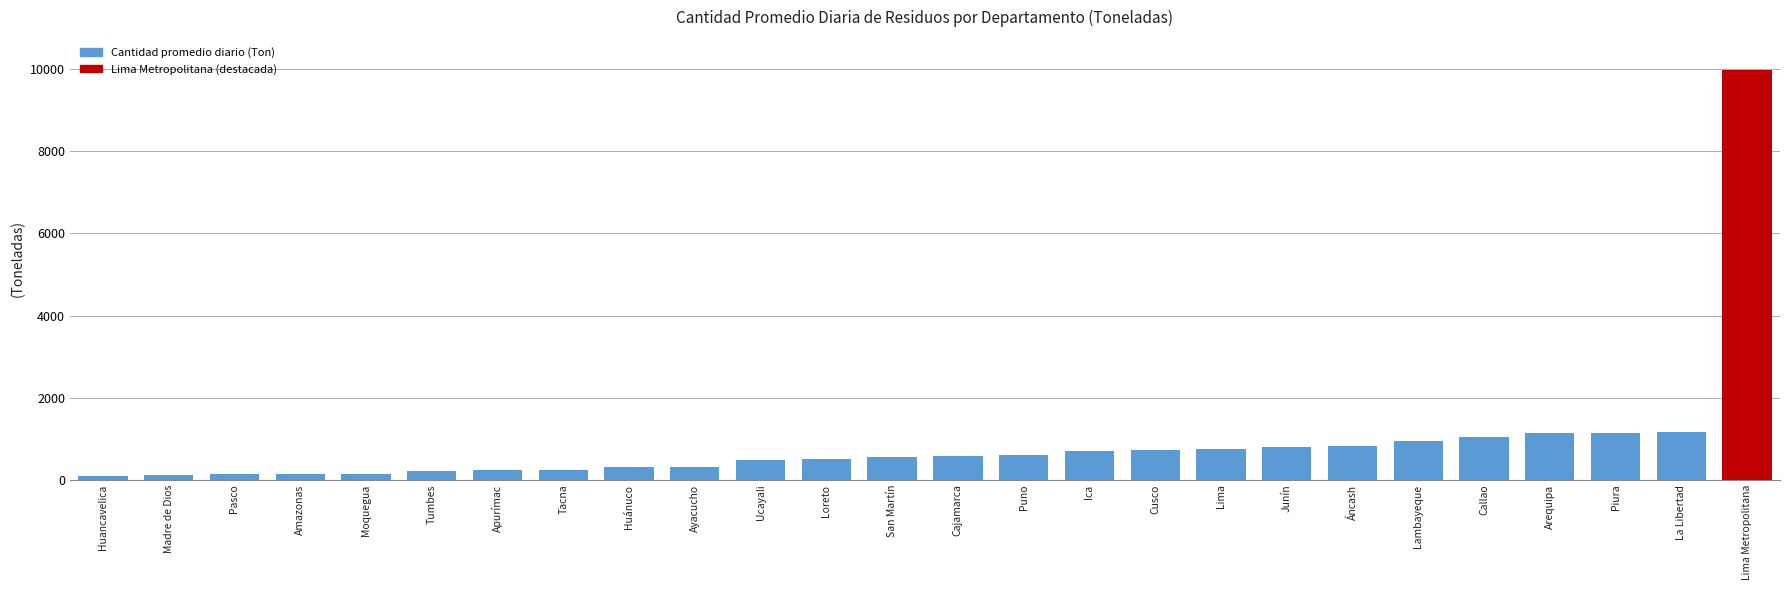

What is the difference between the maximum and minimum values?

9887